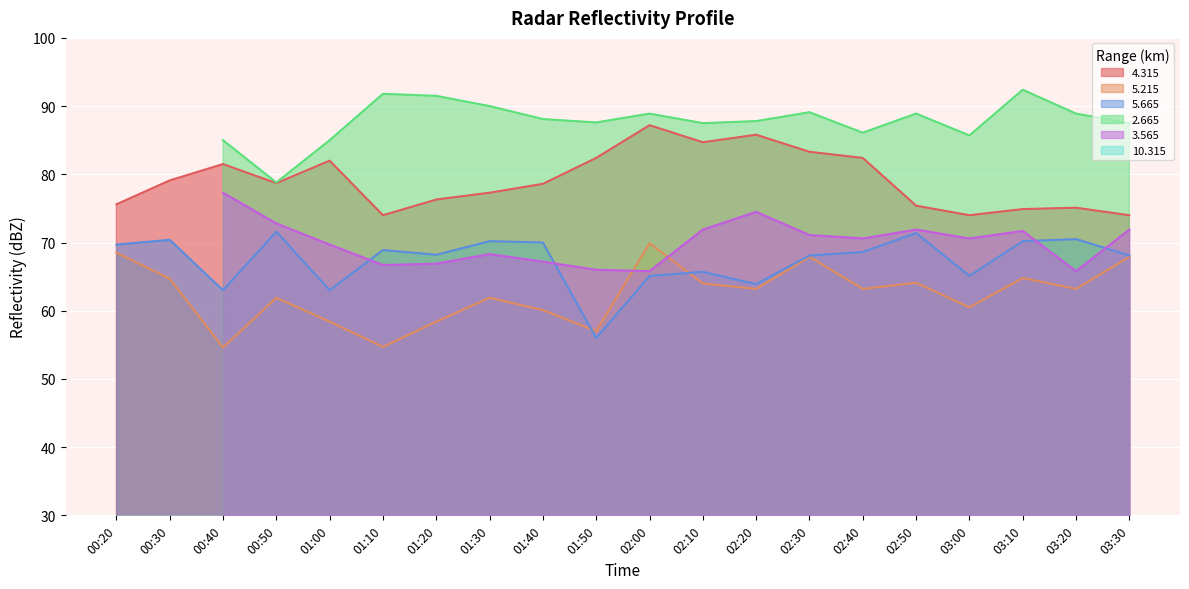

The value of   5.215 at 00:50 is 61.9. True or false?

True